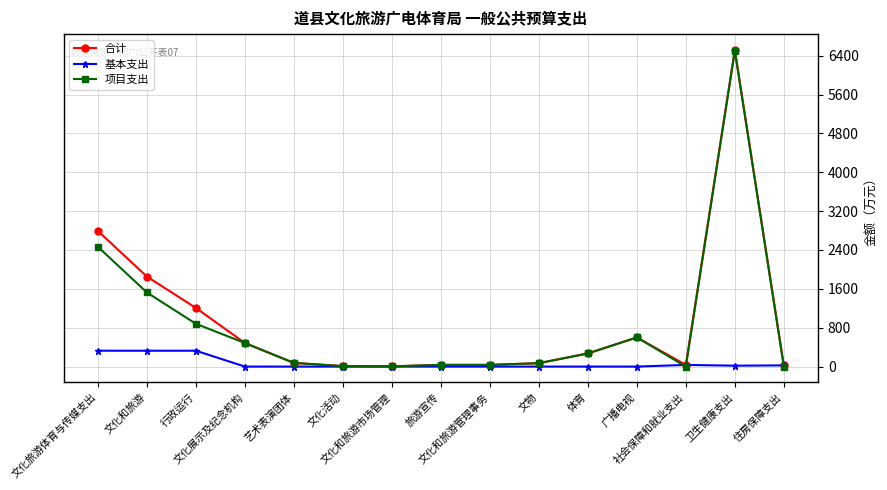

What is the highest value of the 合计 series?

6518.4